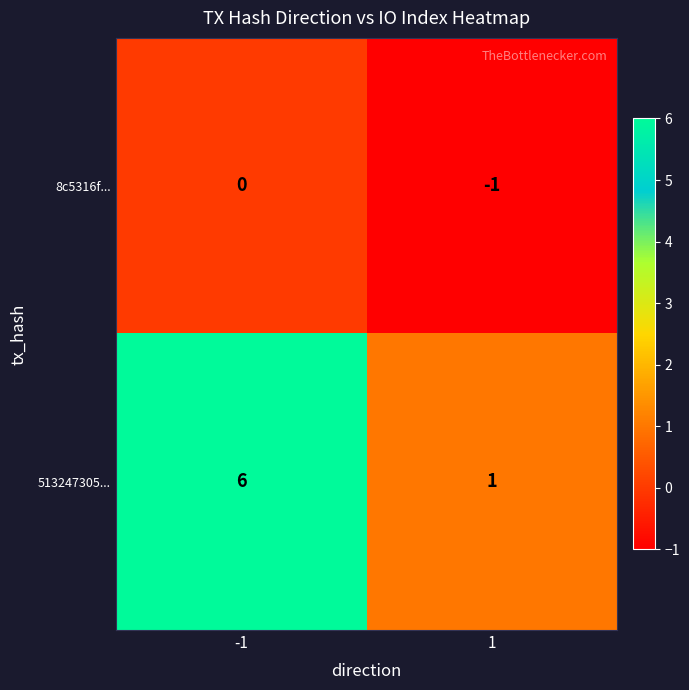

At which category does the chart reach its minimum across all series?

1